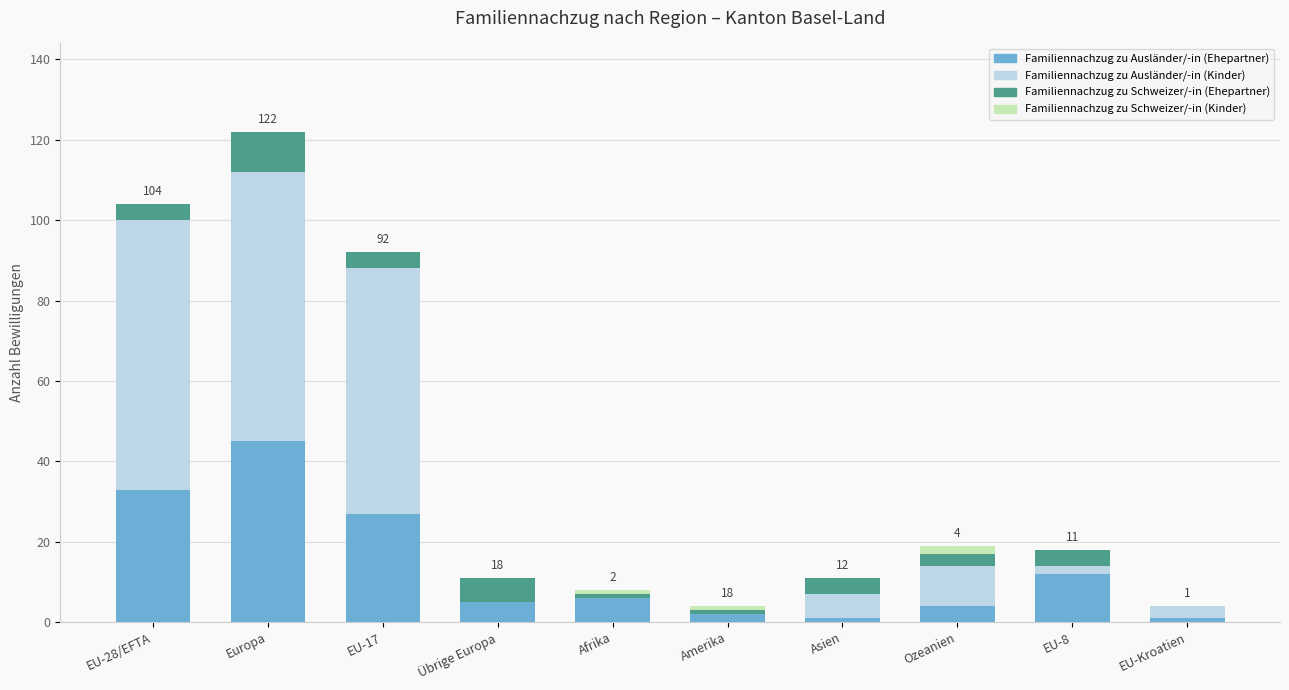

The value of Familiennachzug zu Ausländer/-in (Ehepartner) at EU-8 is 12. True or false?

True